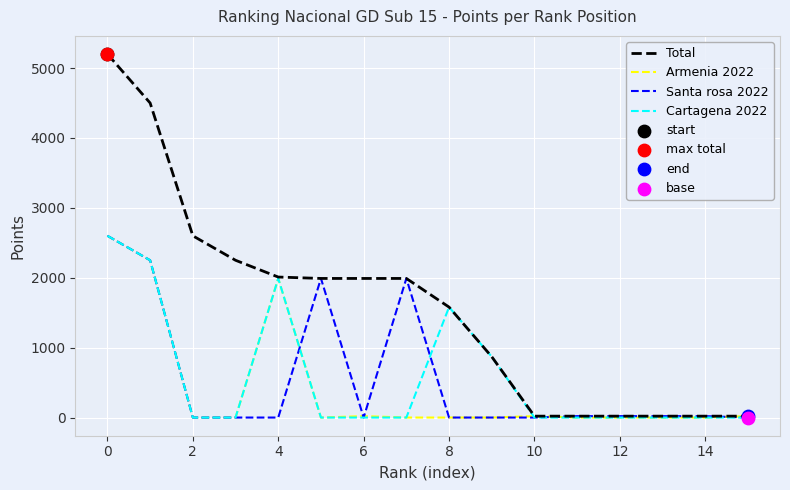

Which series has the largest total across all categories?

Total